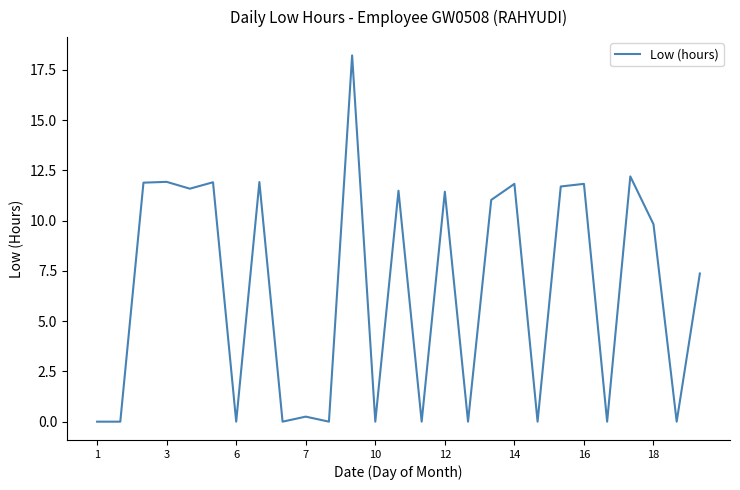

What is the greatest value displayed?

18.2